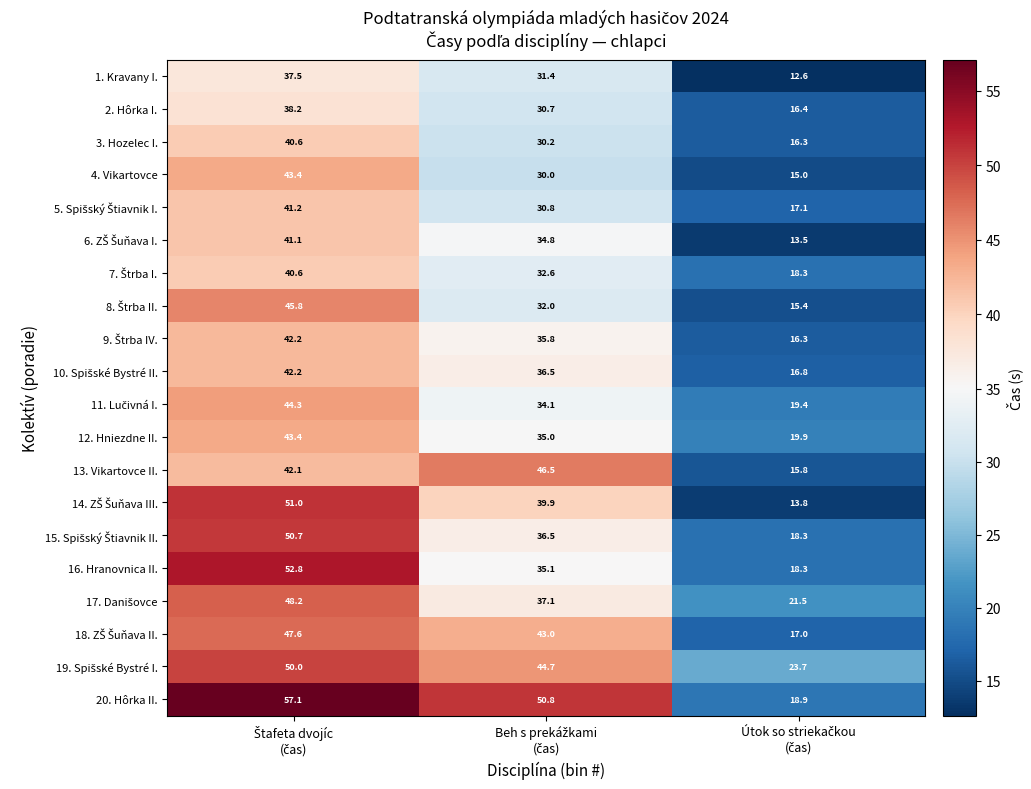

Which series has the largest range (max minus min)?

20. Hôrka II.